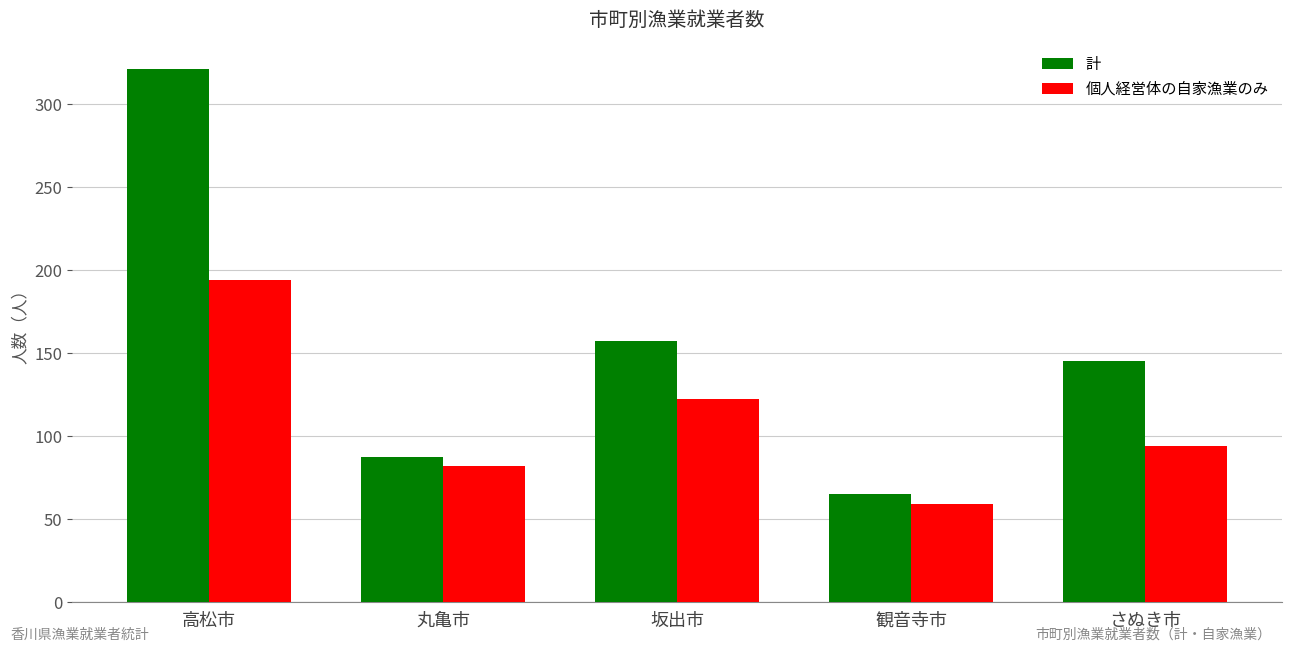

Rank the categories by 個人経営体の自家漁業のみ value from highest to lowest.

高松市, 坂出市, さぬき市, 丸亀市, 観音寺市